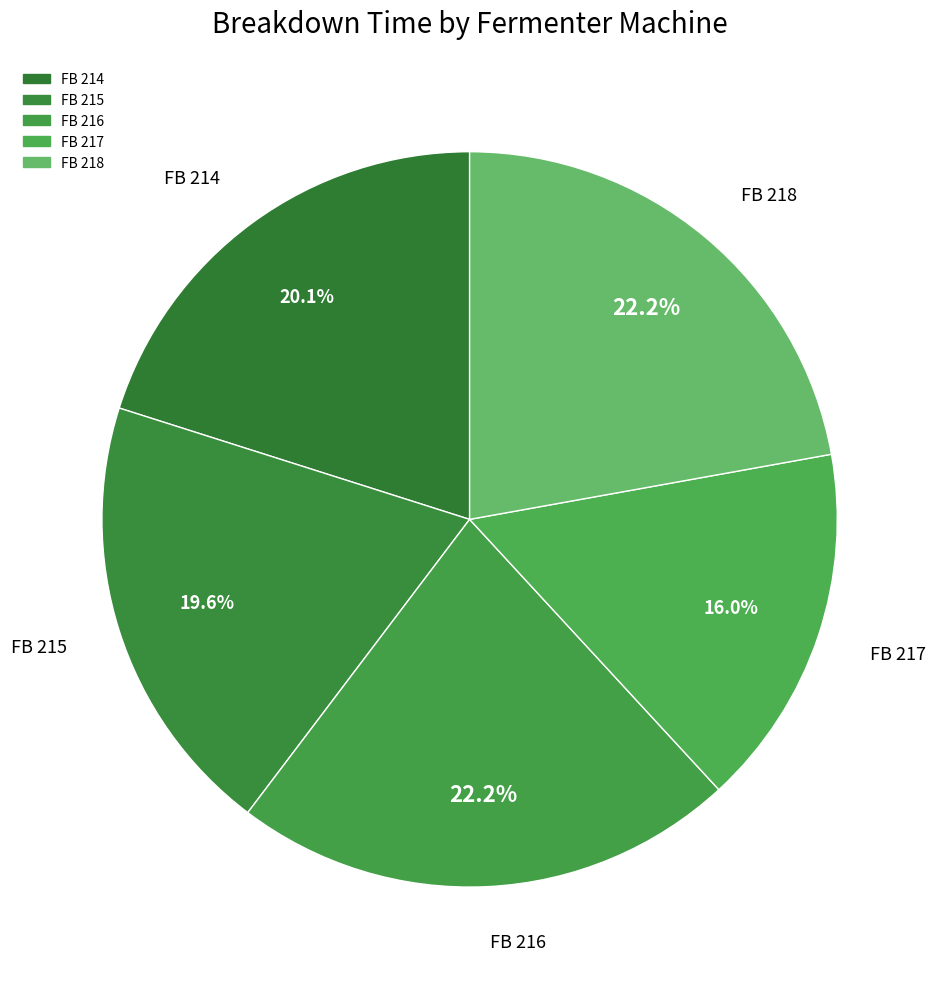

What percentage is NOT represented by FB 215?

80.4%